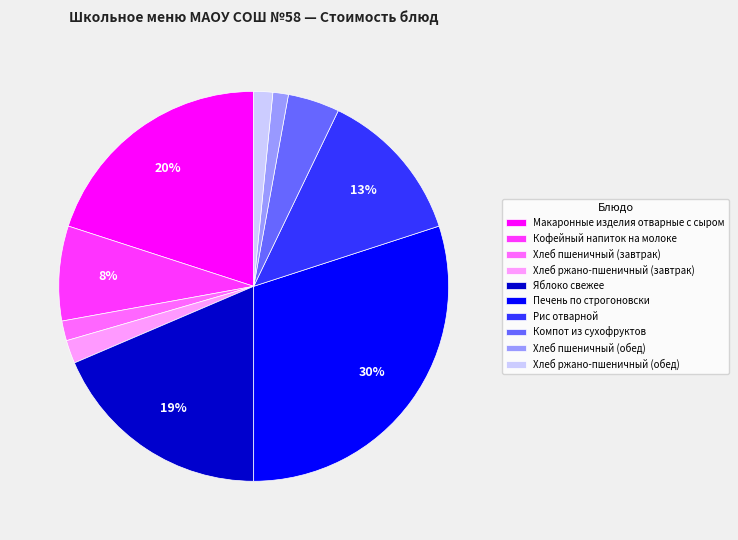

Count the number of slices in the pie.

10